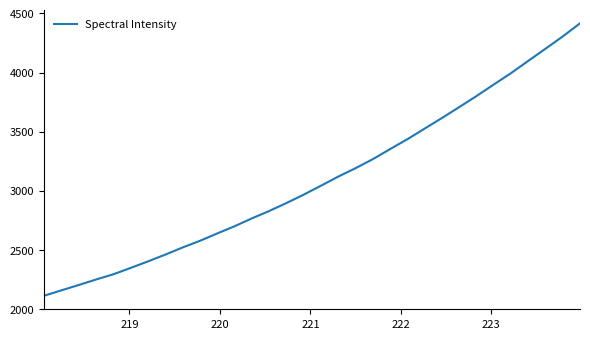

What is the smallest value displayed?

2114.2